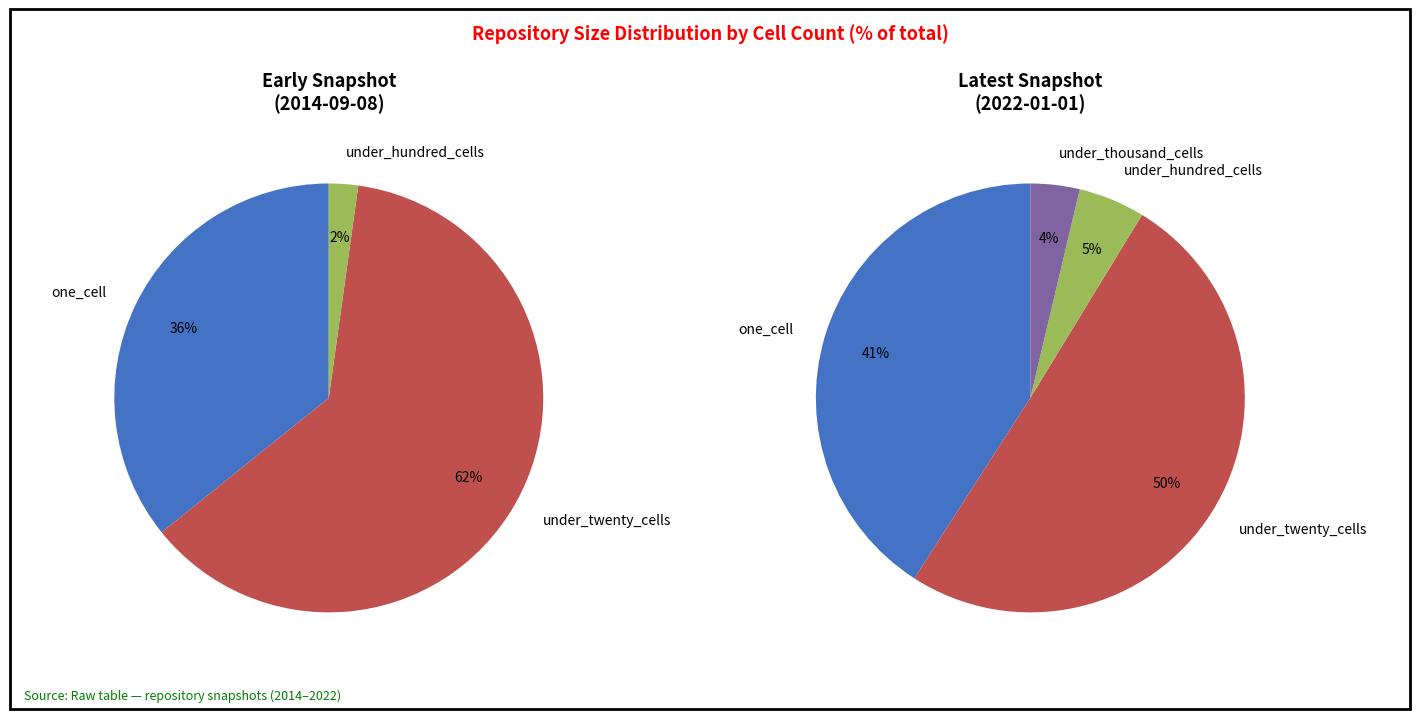

How many segments does this pie chart have?

4